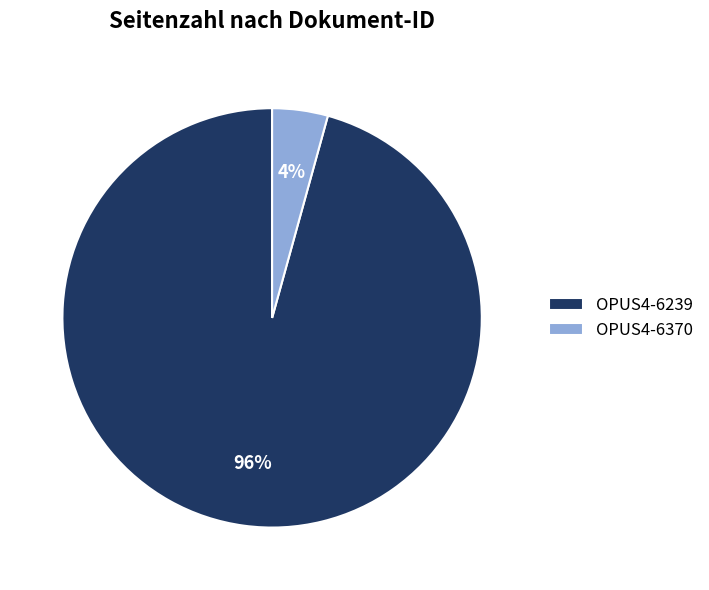

Which category accounts for the majority?

OPUS4-6239